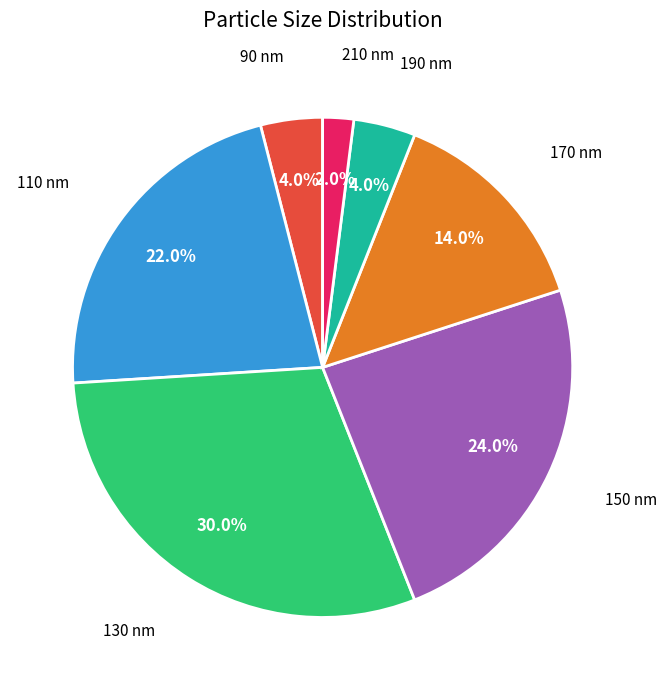

Between 210 nm and 130 nm, which is larger?

130 nm